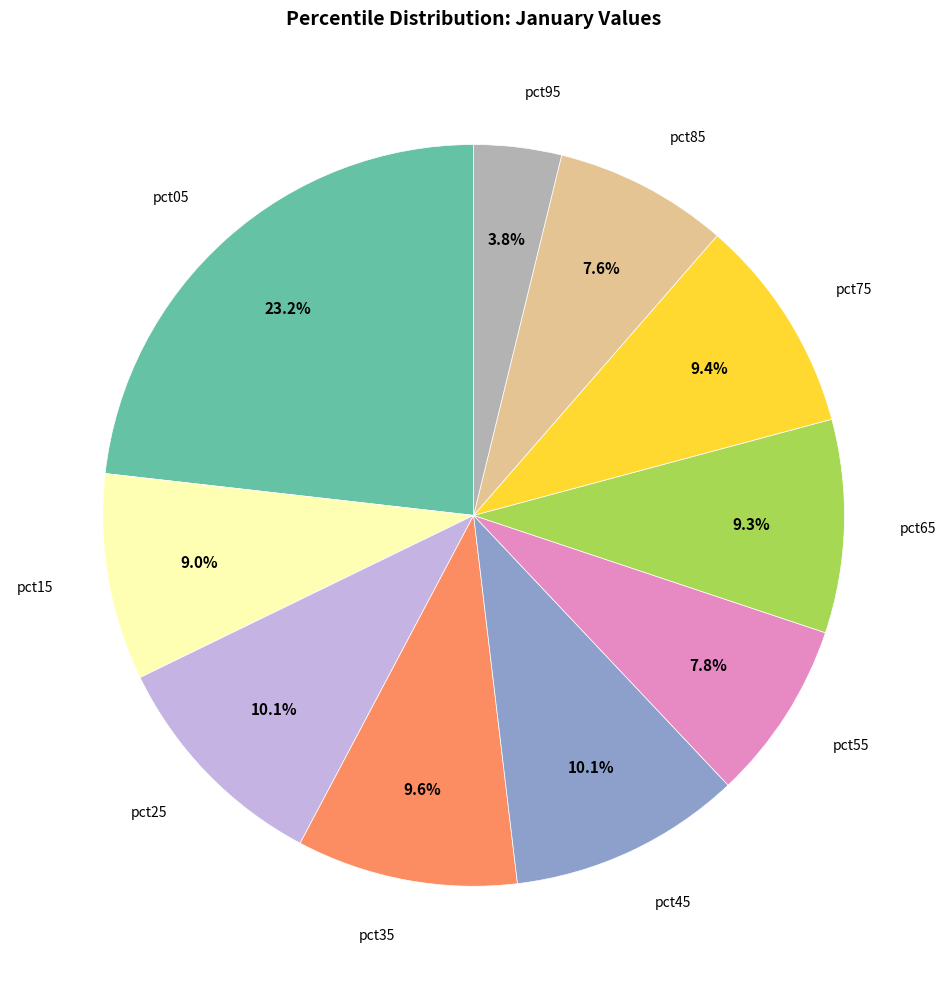

How many segments does this pie chart have?

10